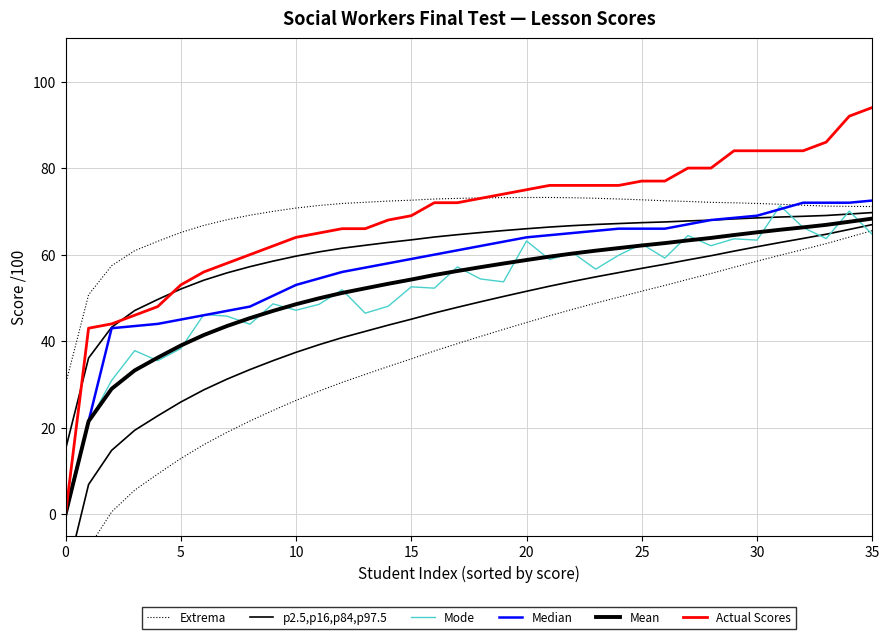

The value of Median at 13 is 96.0. True or false?

False